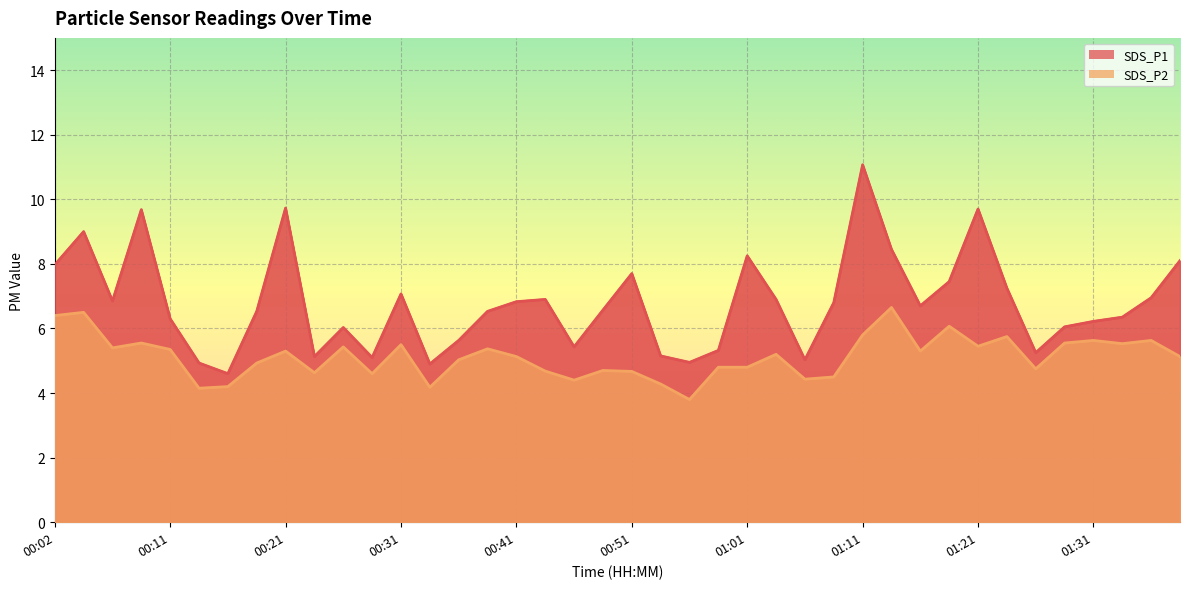

Where is the first local maximum for SDS_P2?

00:04